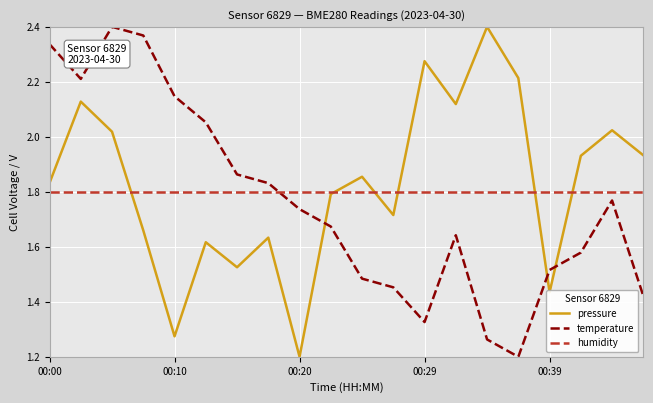

What is the minimum value shown in the chart?

1.2